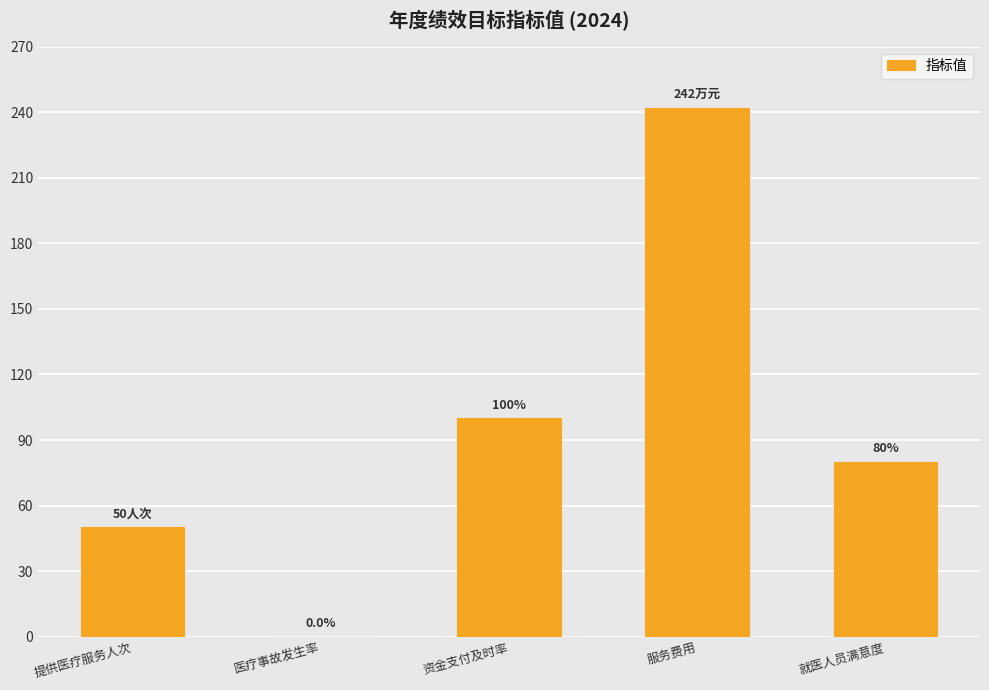

The value at 服务费用 is 53. True or false?

False